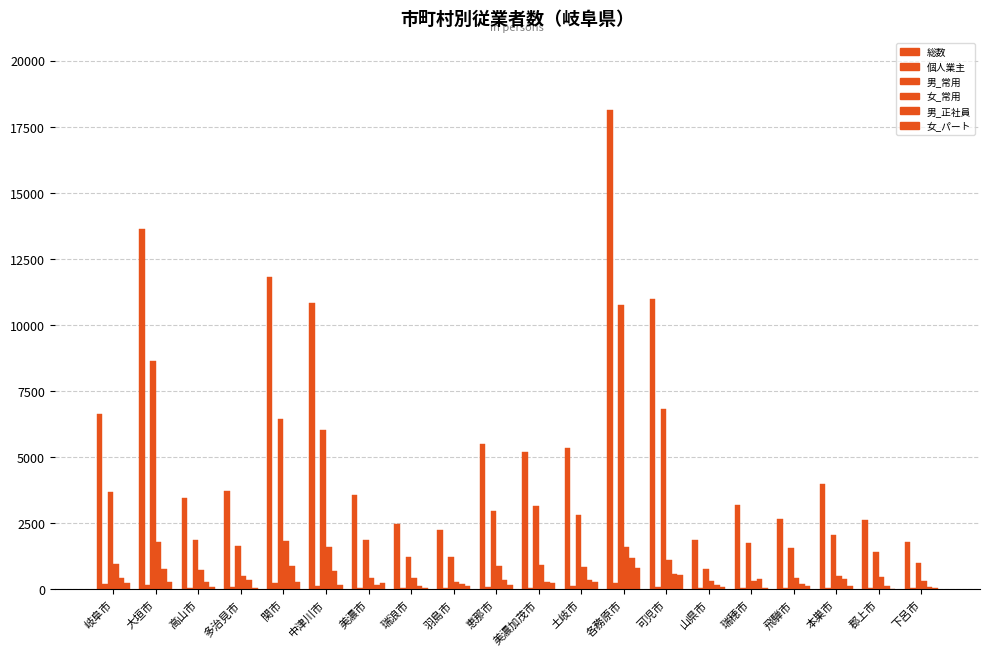

Between 美濃市 and 羽島市, which is larger?

美濃市